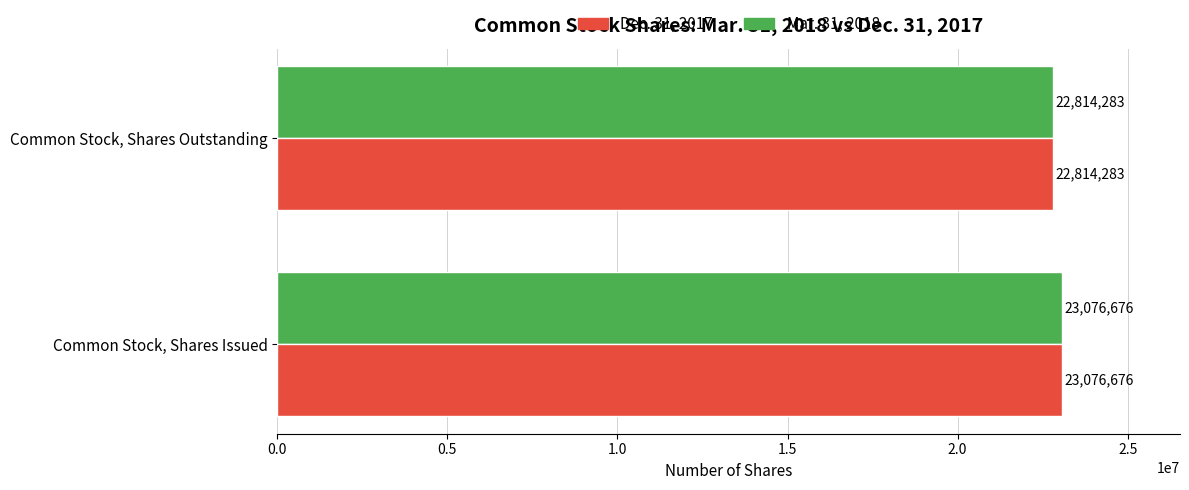

Is it true that Dec. 31, 2017 equals 30389922 at Common Stock, Shares Outstanding?

False